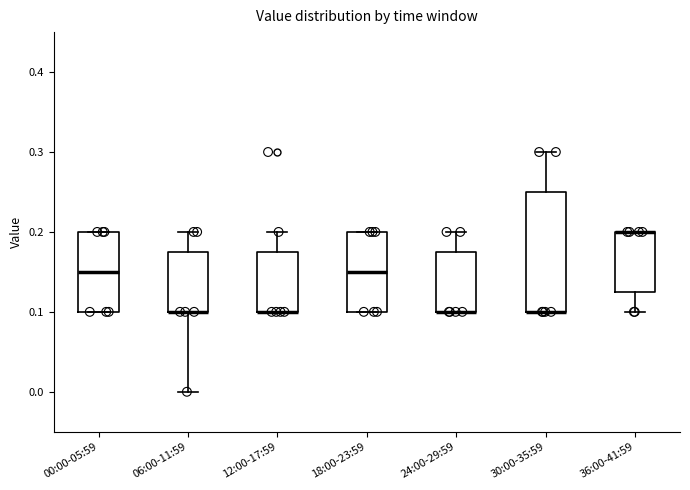

Where is the upper edge of the box for 36:00-41:59 on the y-axis? The values are not printed on the chart, so give them approximately, as read against the axis.

0.20